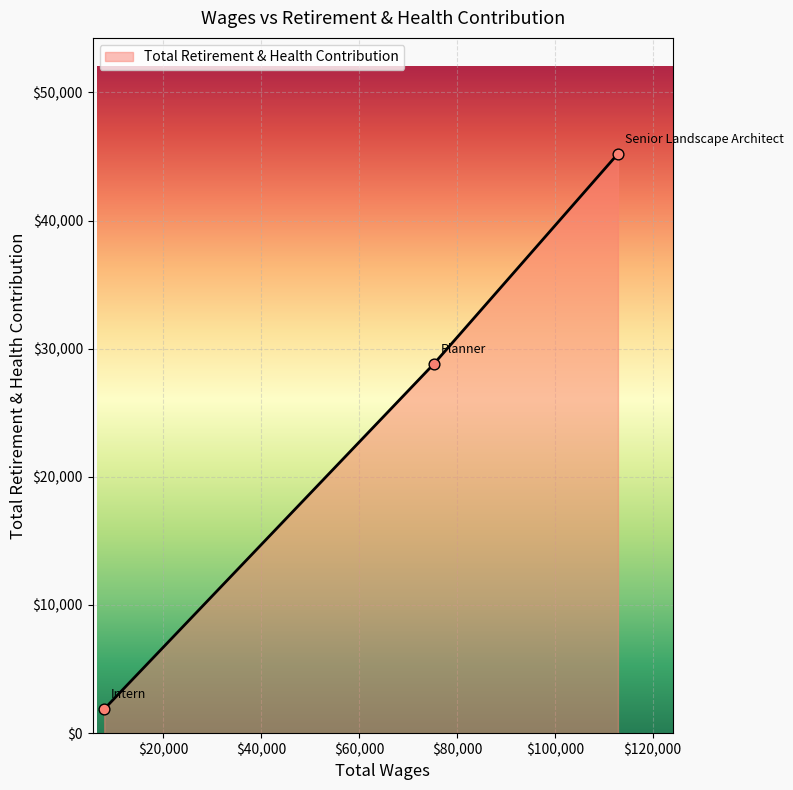

What is the smallest value displayed?

1884